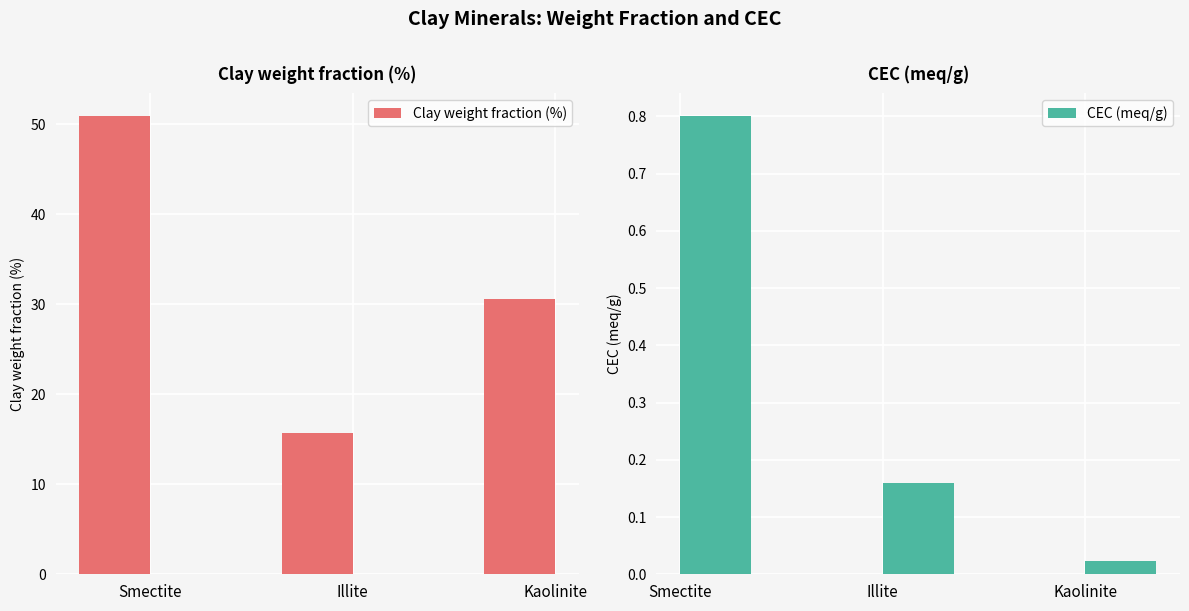

What is the greatest value displayed?

50.9